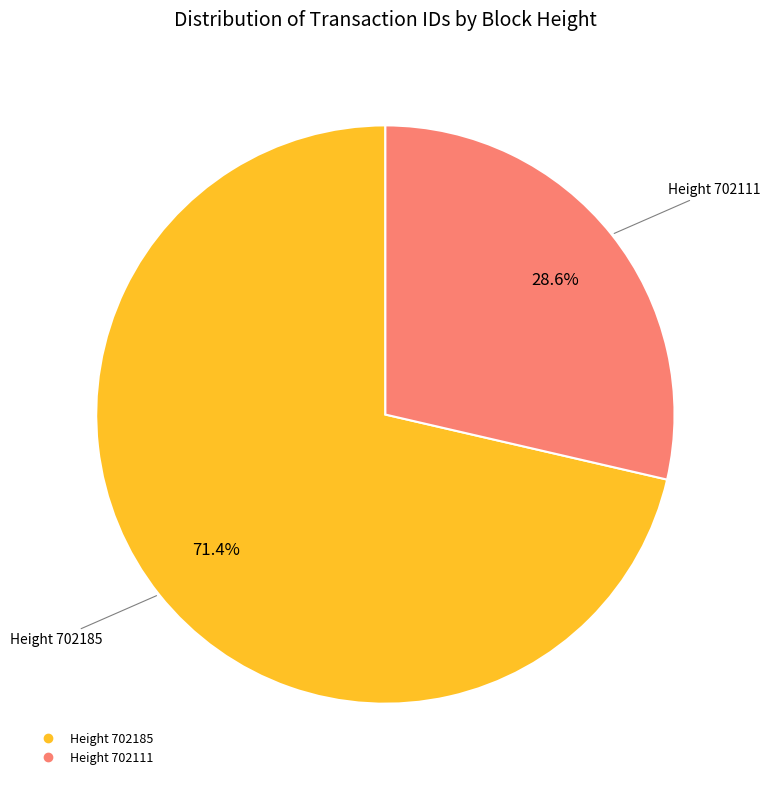

Does any single category account for the majority?

Yes